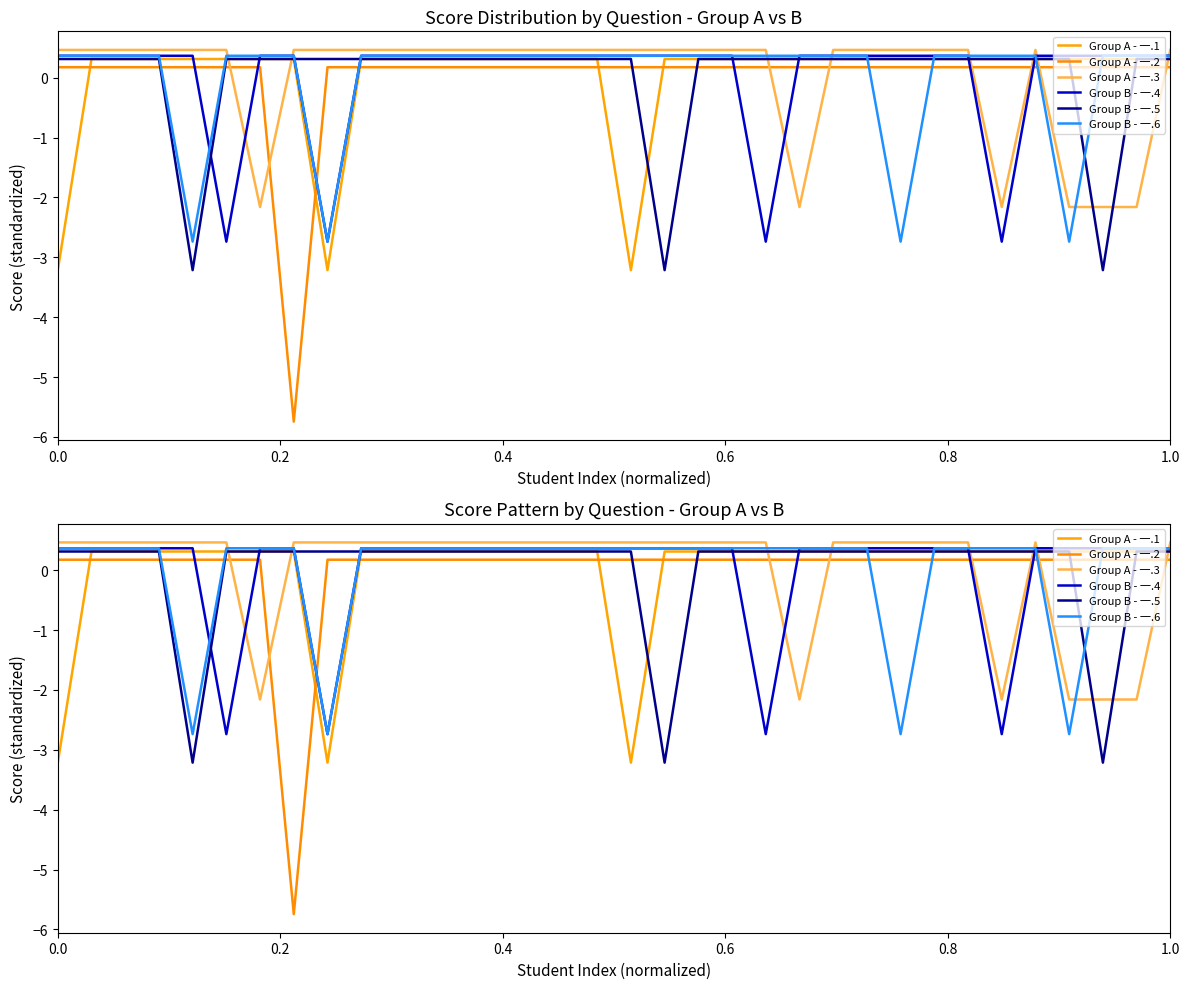

How many interior local valleys does the Group B - 一.4 series have?

4